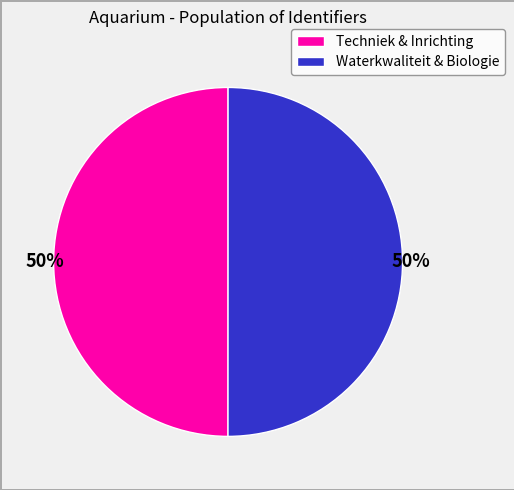

What percentage is the Waterkwaliteit & Biologie slice, to the nearest percent?

50%